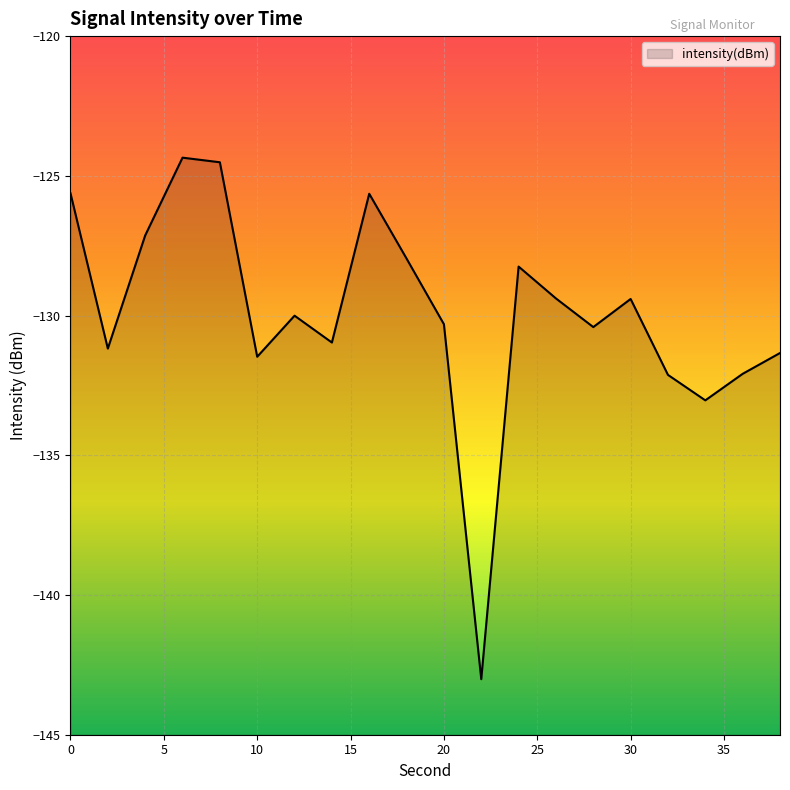

At which label is the value closest to -133?

34